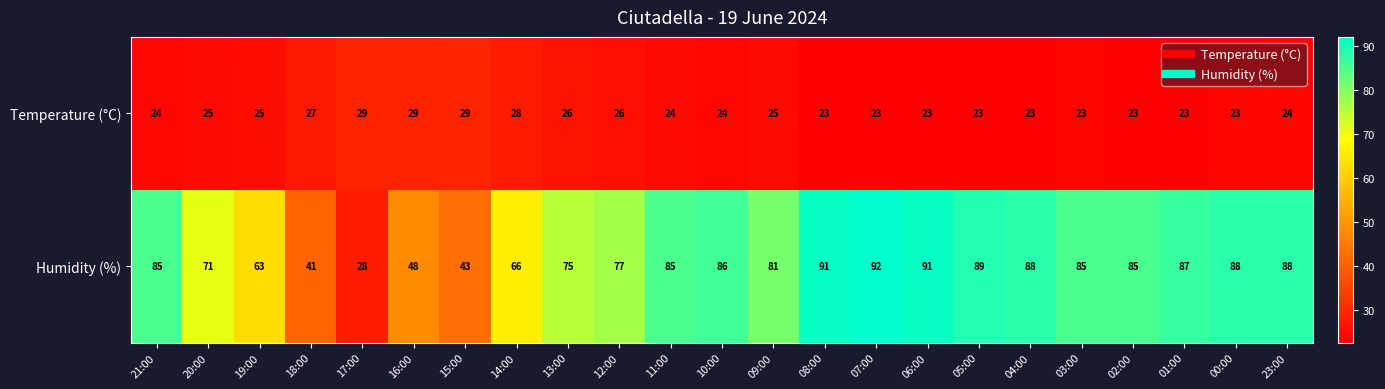

Is it true that Temperature (°C) equals 26 at 13:00?

True